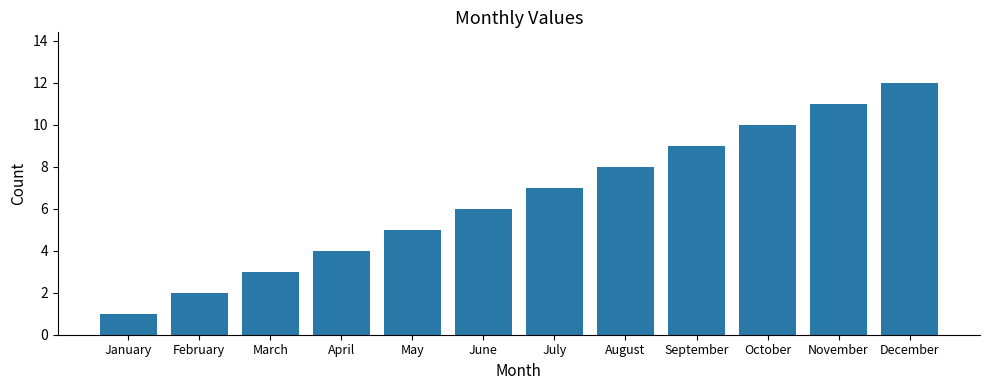

List the labels in order of value, largest first.

December, November, October, September, August, July, June, May, April, March, February, January